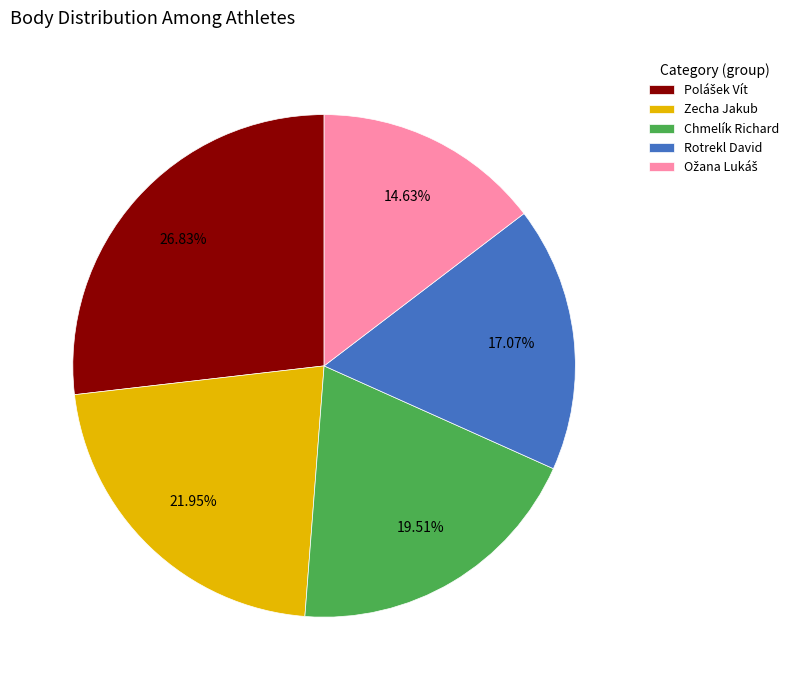

Is there any slice that represents more than half of the pie?

No